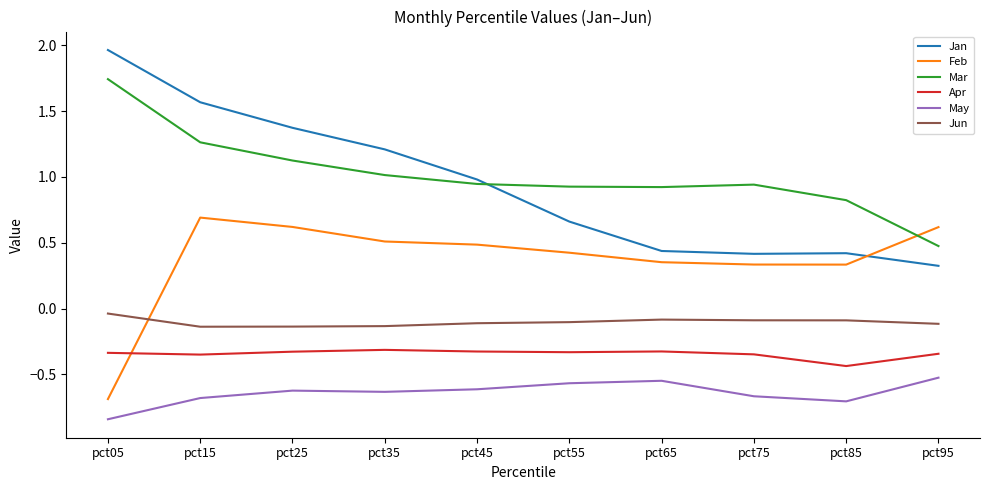

At which label does May reach its minimum?

pct05